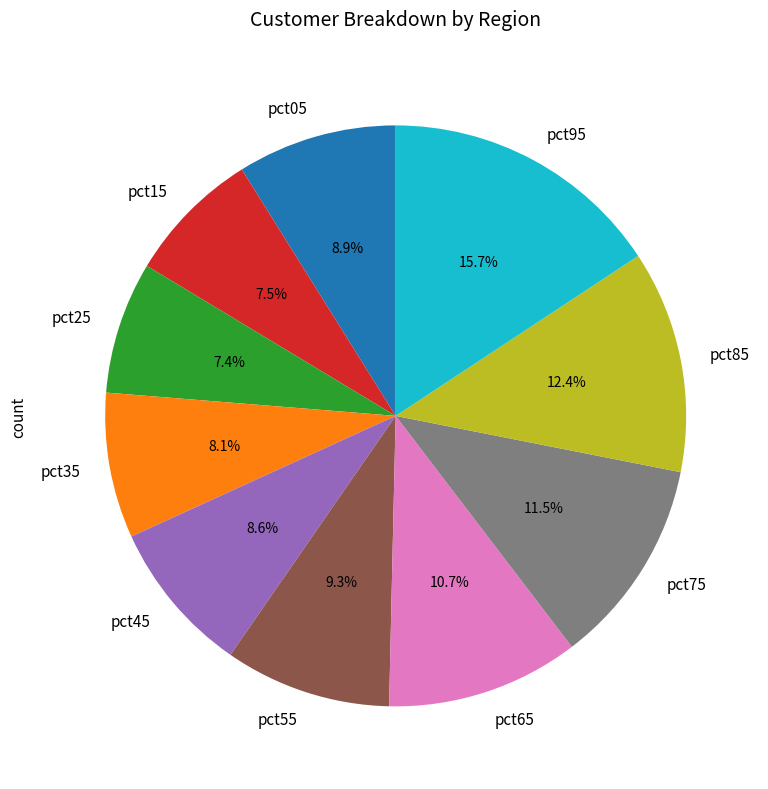

Does any single category account for the majority?

No